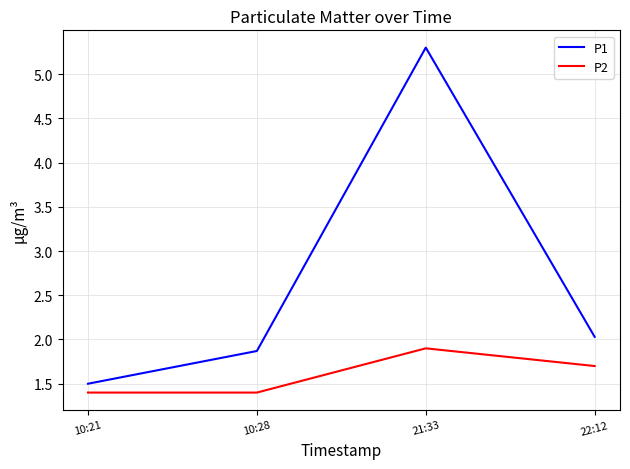

Reading right to left, transcribe all the data shown in this chart.

P1: 22:12=2.0	21:33=5.3	10:28=1.9	10:21=1.5
P2: 22:12=1.7	21:33=1.9	10:28=1.4	10:21=1.4